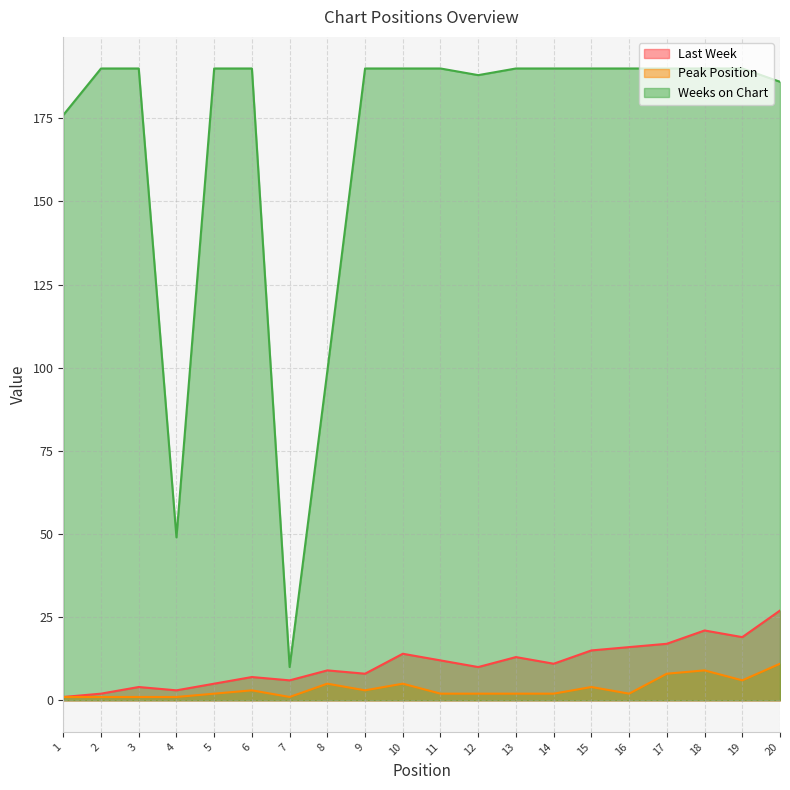

What is the greatest value displayed?

190